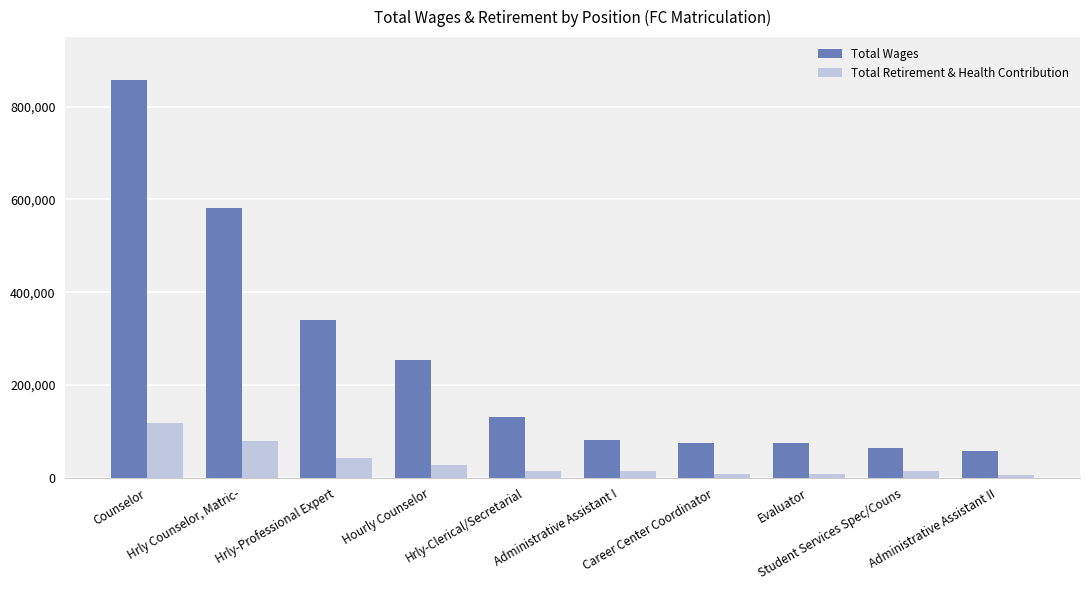

Which series has the largest total across all categories?

Total Wages